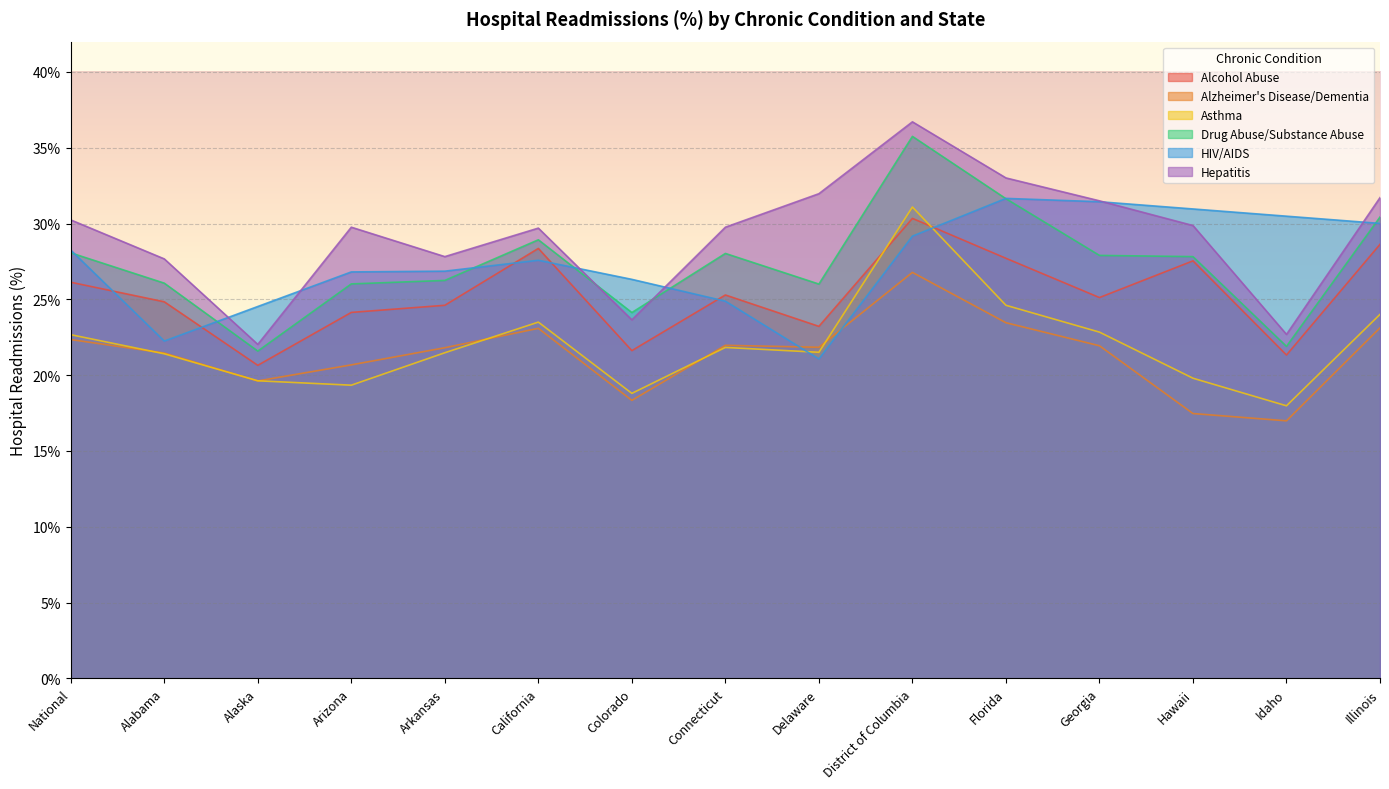

Which has a higher value, Florida or Alabama?

Florida